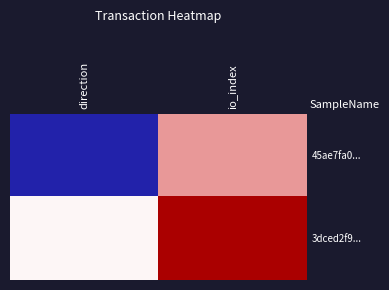

Rank the series at io_index from highest to lowest value.

3dced2f9..., 45ae7fa0...